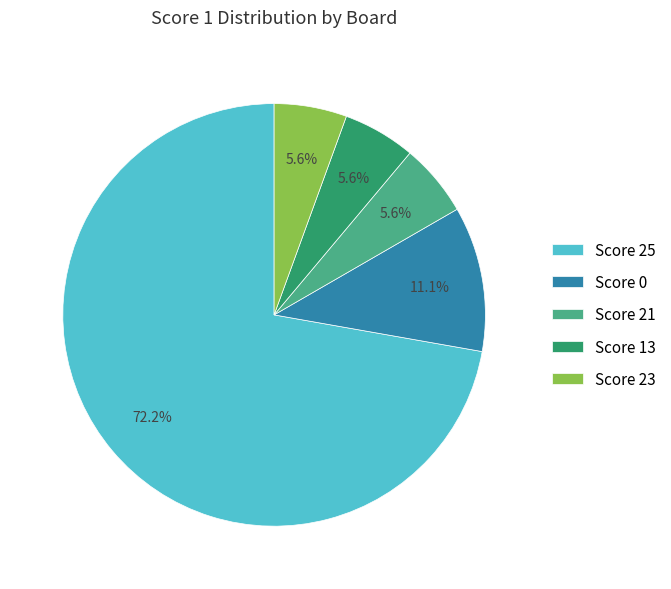

Does Score 25 account for over 50% of the chart?

Yes